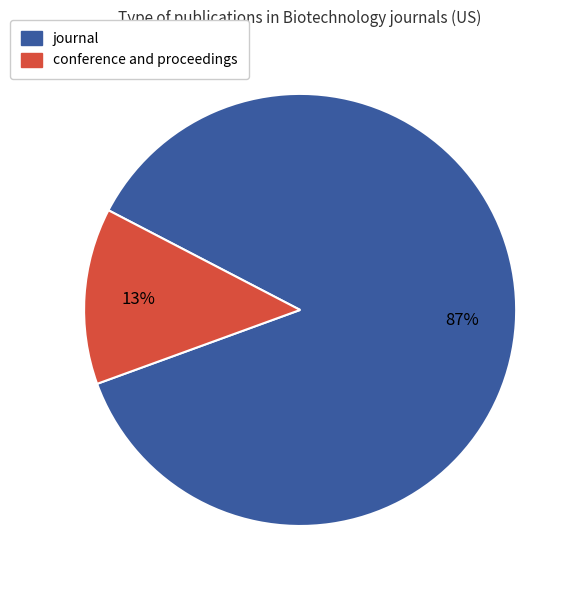

How many segments does this pie chart have?

2